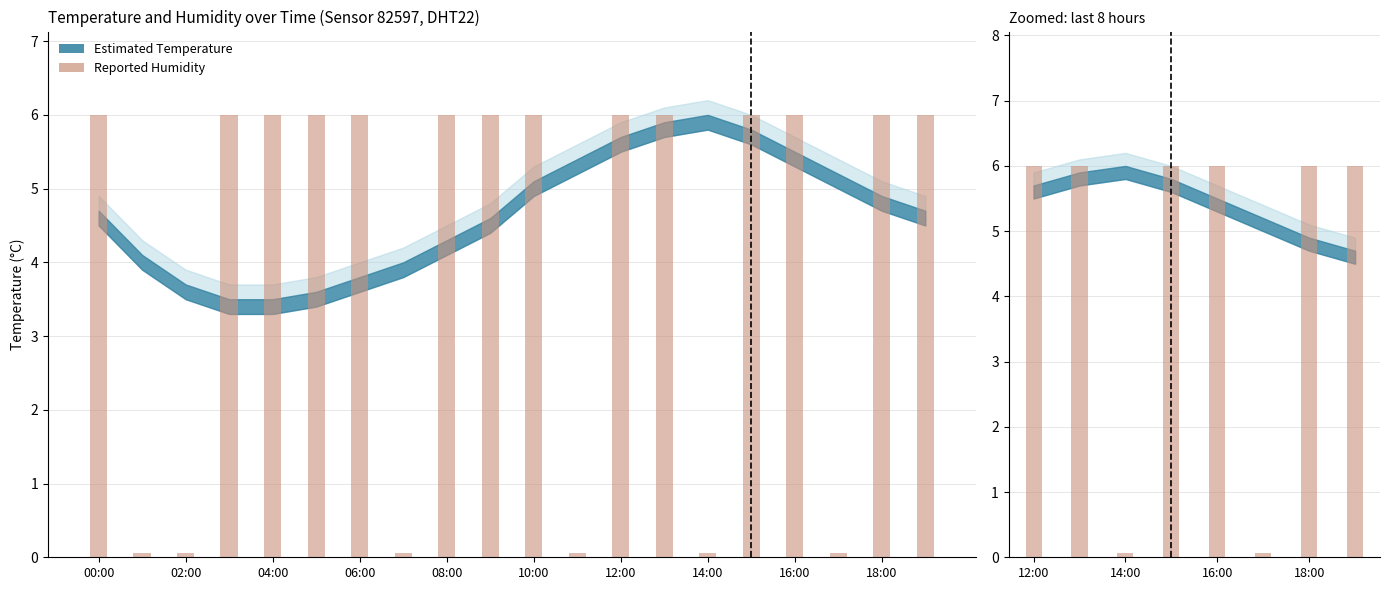

What is the value of the 2nd bar from the left?

6.0